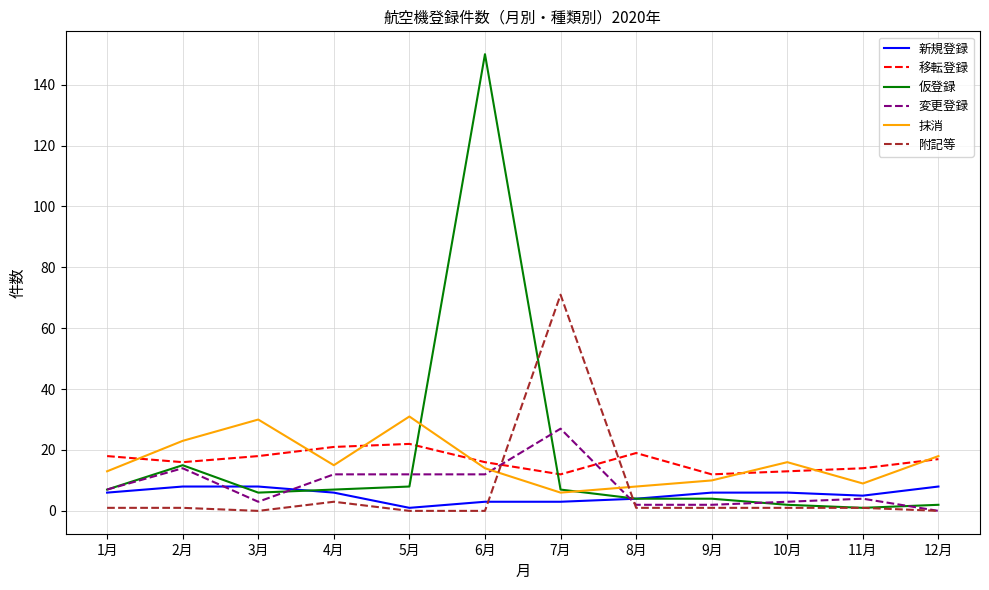

After their last crossing, which series has the higher values: 附記等 or 移転登録?

移転登録